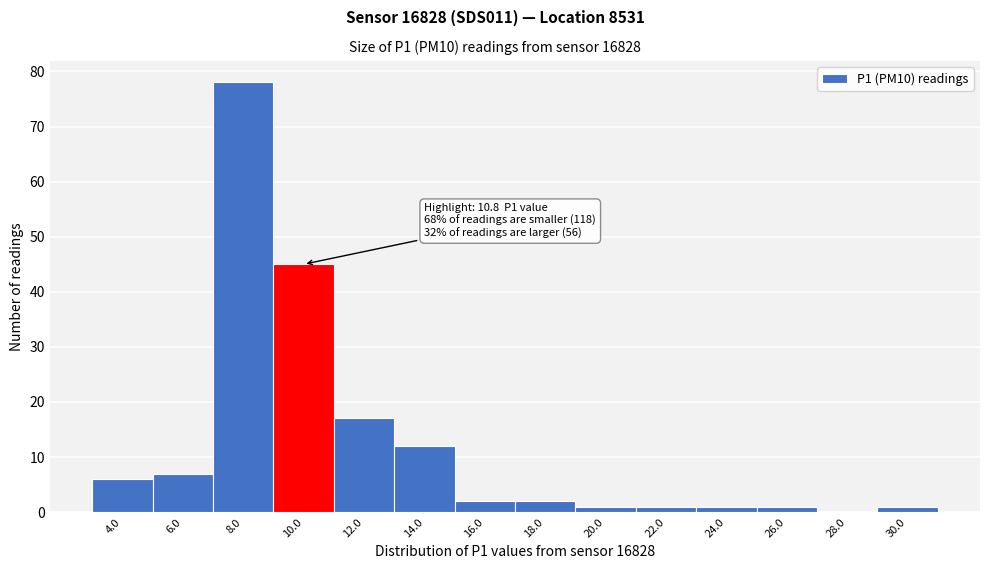

Reading left to right, what are all the values shown in this chart?

4.0=6	6.0=7	8.0=78	10.0=45	12.0=17	14.0=12	16.0=2	18.0=2	20.0=1	22.0=1	24.0=1	26.0=1	28.0=0	30.0=1